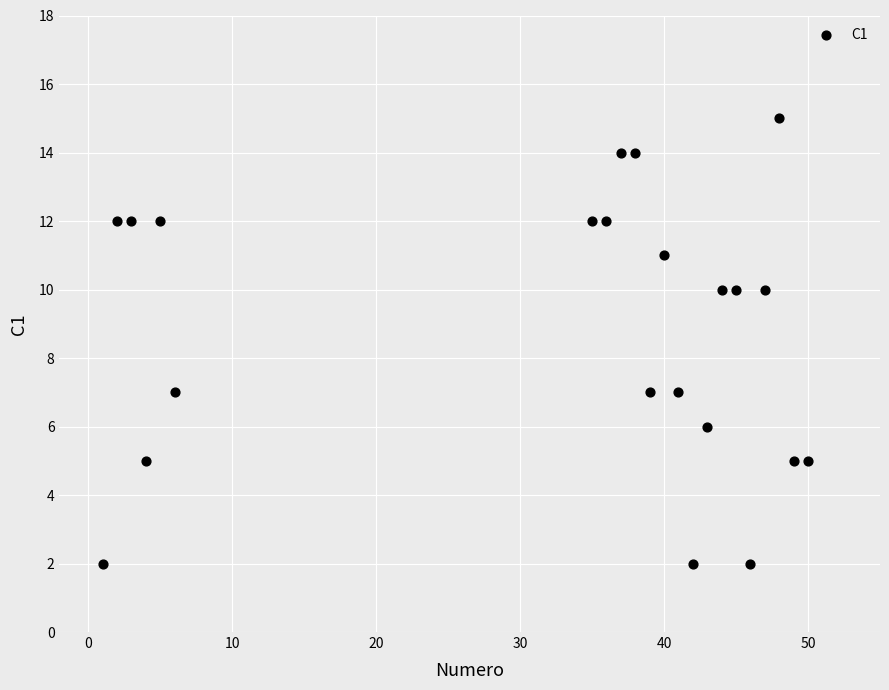

What is the range of X values (max minus min)?

49